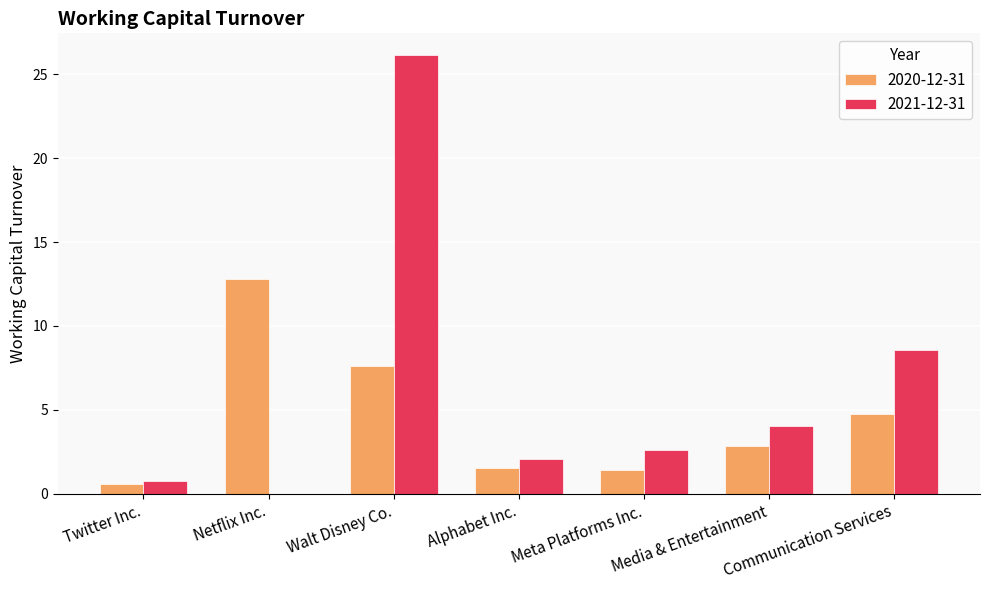

What is the sum of all 2021-12-31 values?

44.2